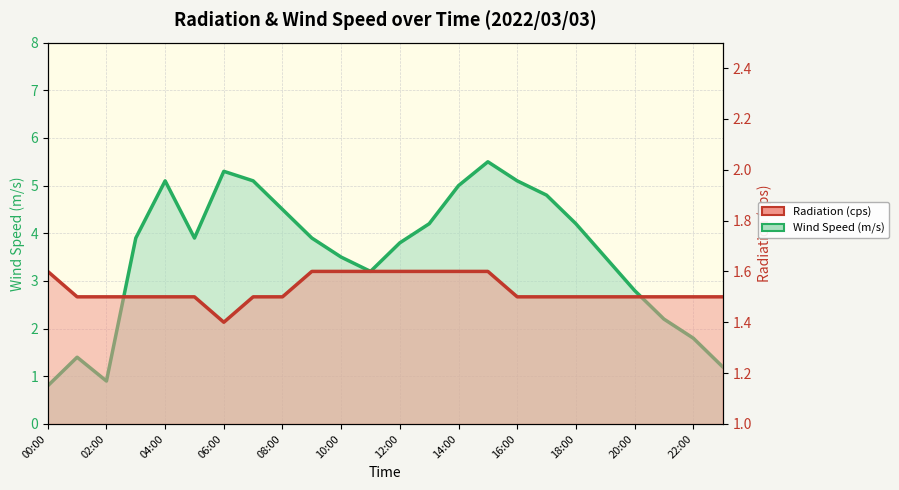

Does the chart display data point markers on the line(s)?

No